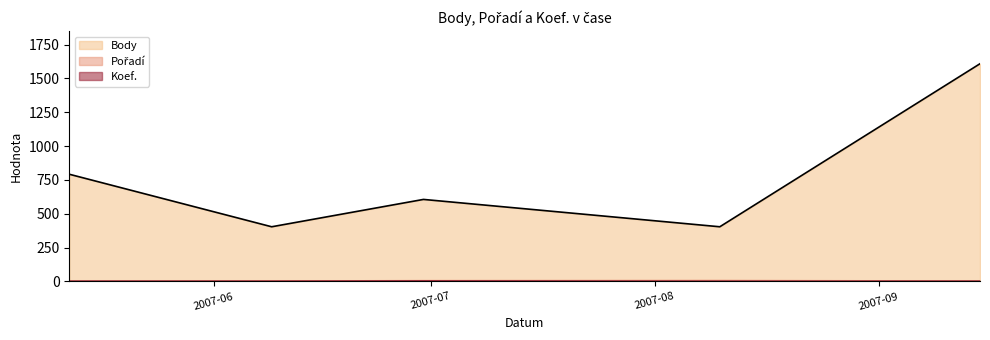

Count the number of categories in the chart.

5